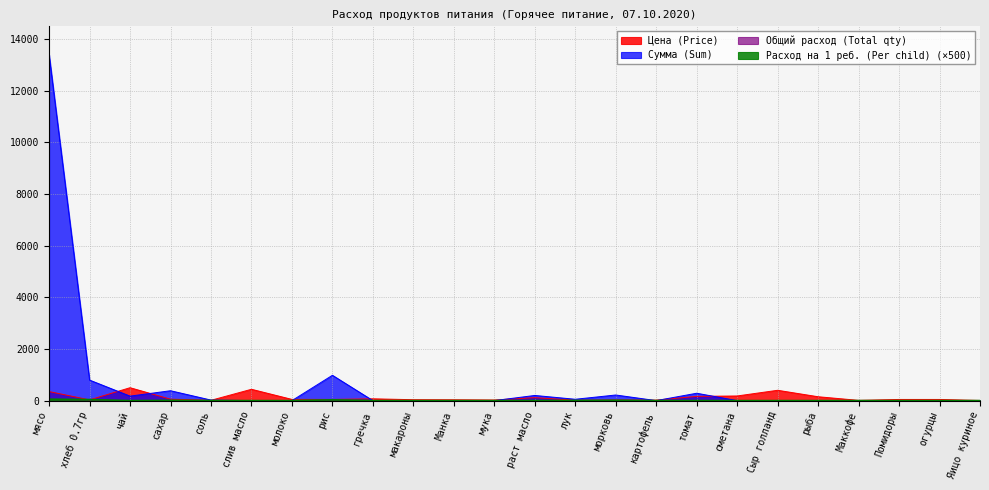

How many lines are shown in the chart?

4